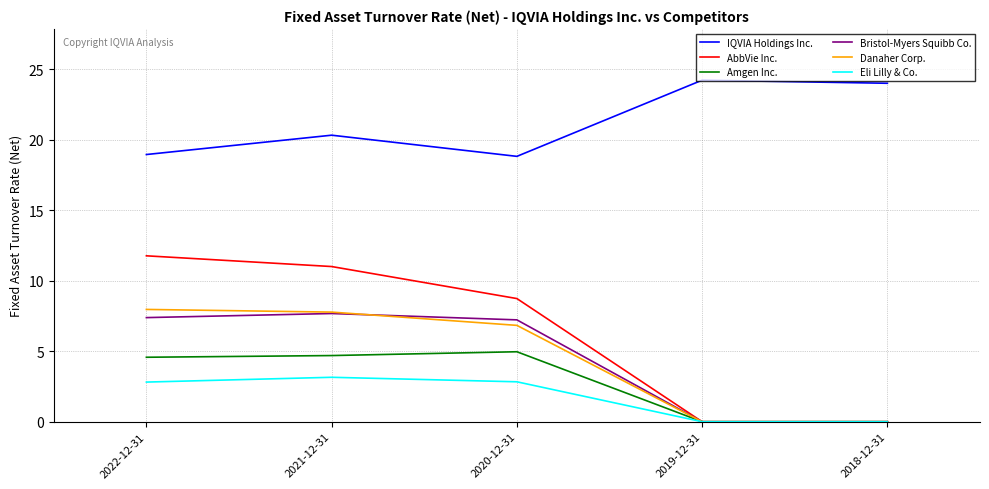

Is the value of Amgen Inc. at 2022-12-31 greater than the value of IQVIA Holdings Inc. at 2020-12-31?

No